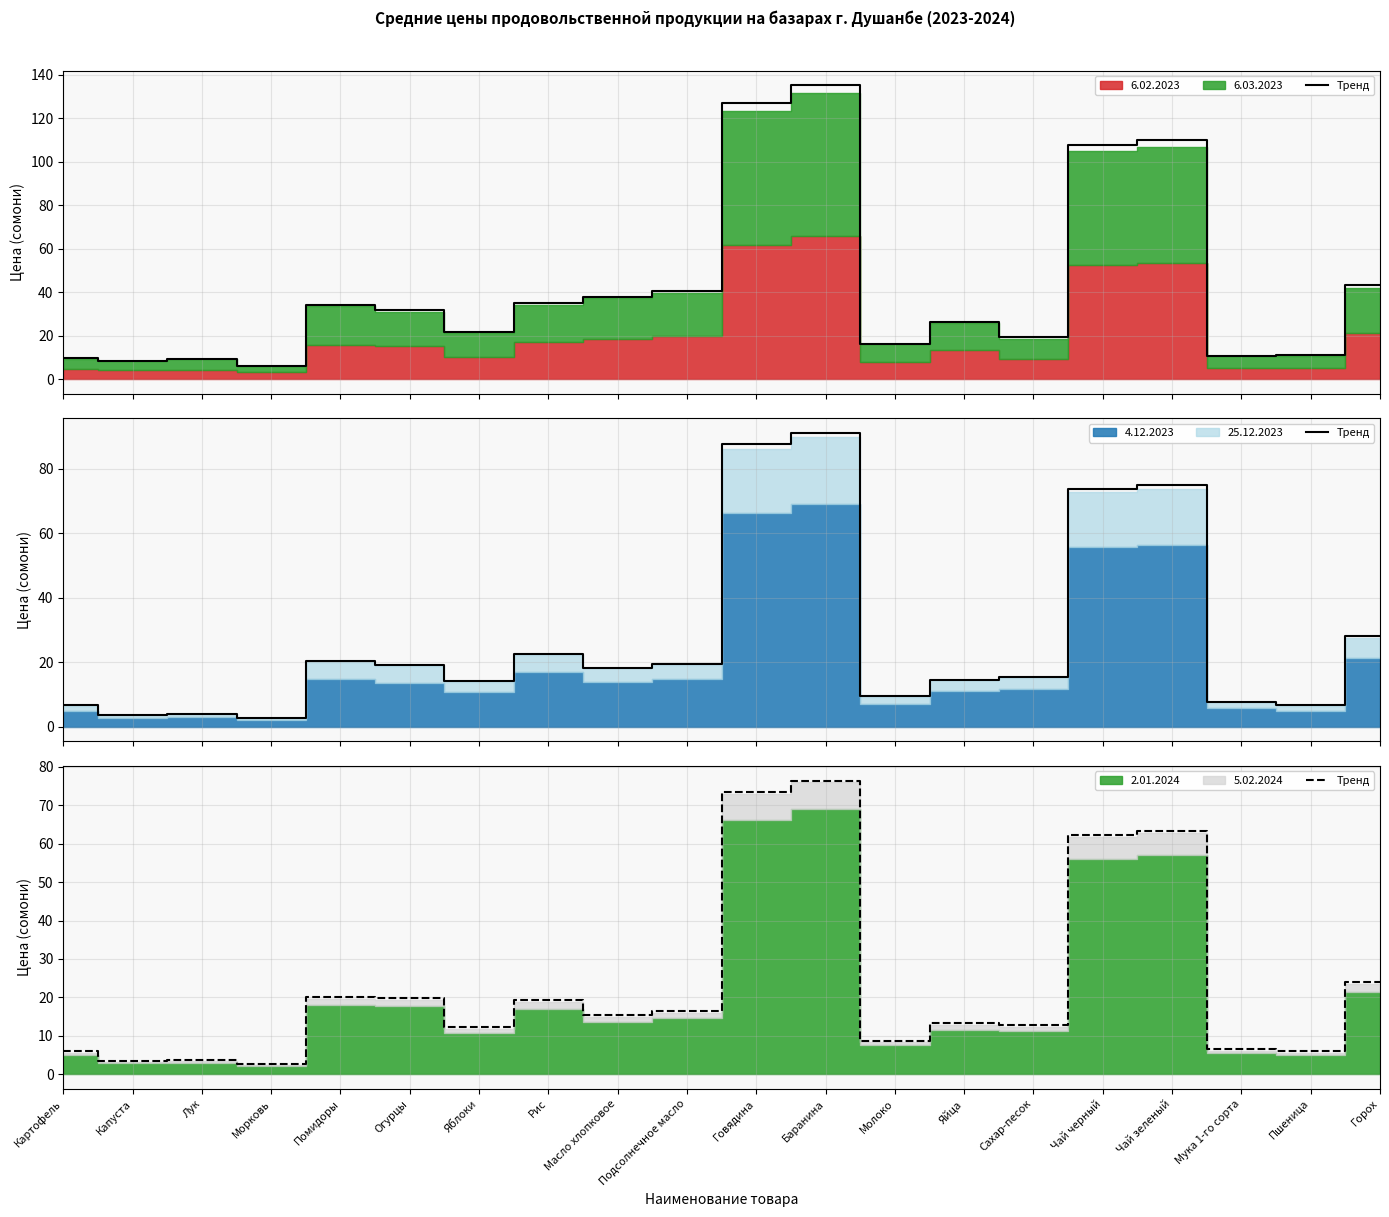

What is the average value?

23.3